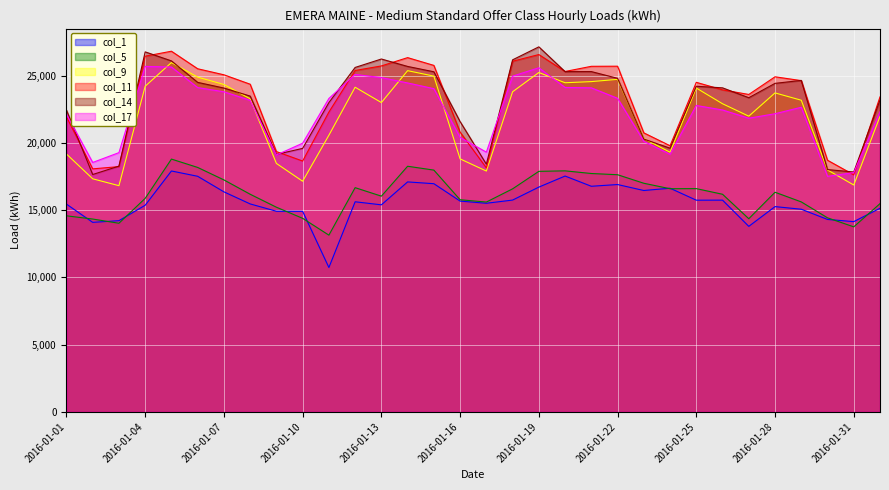

What is the label of the 22nd point from the right?

2016-01-11